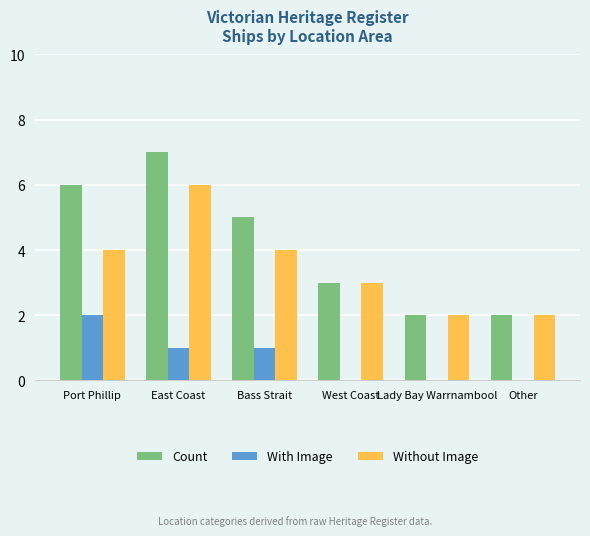

The value of Count at East Coast is 7. True or false?

True